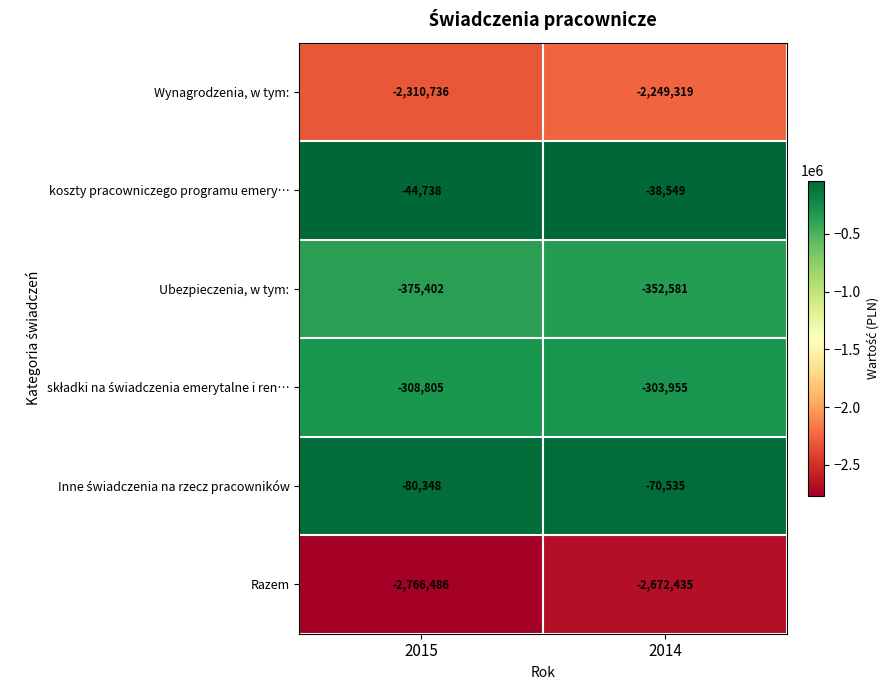

Which label corresponds to the smallest value in the chart?

2015